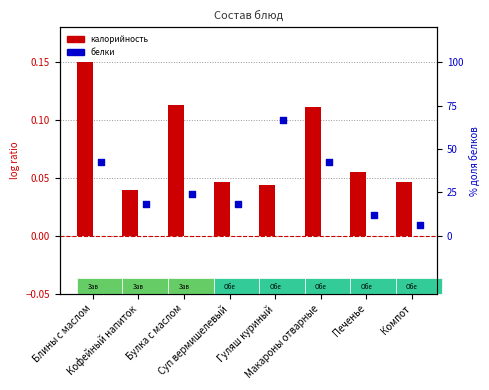

Is the value of Белки (scaled) at Кофейный напиток greater than the value of Калорийность (scaled) at Компот?

No